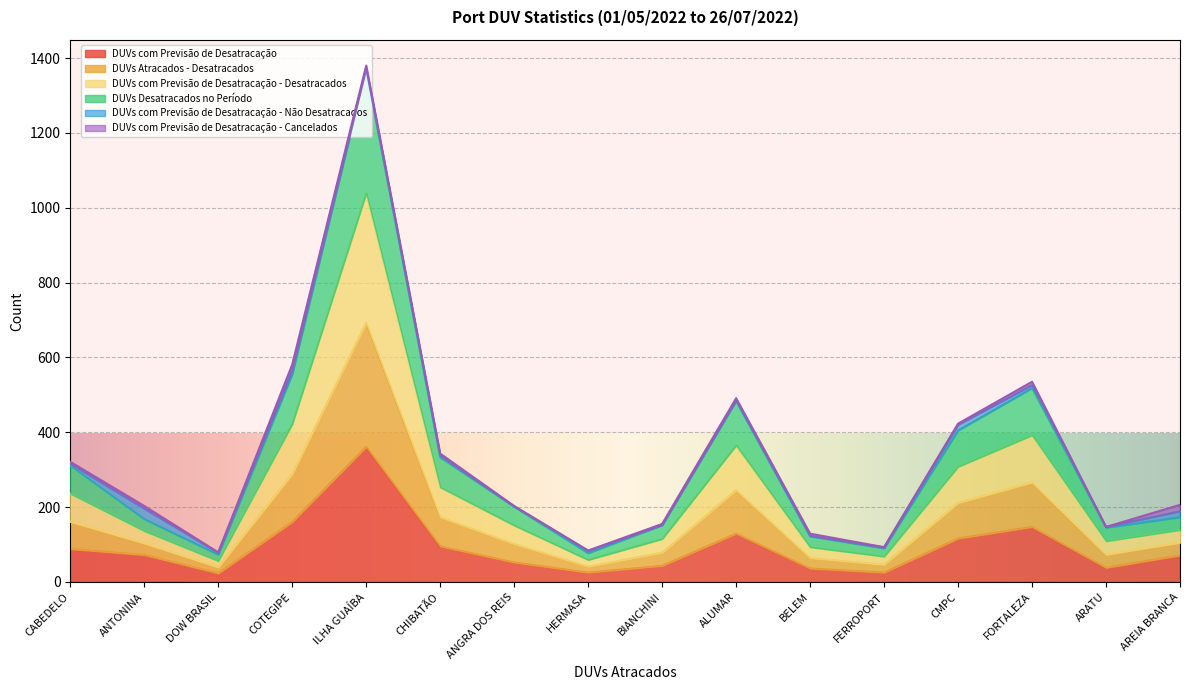

How many interior local valleys does the DUVs Atracados - Desatracados series have?

4